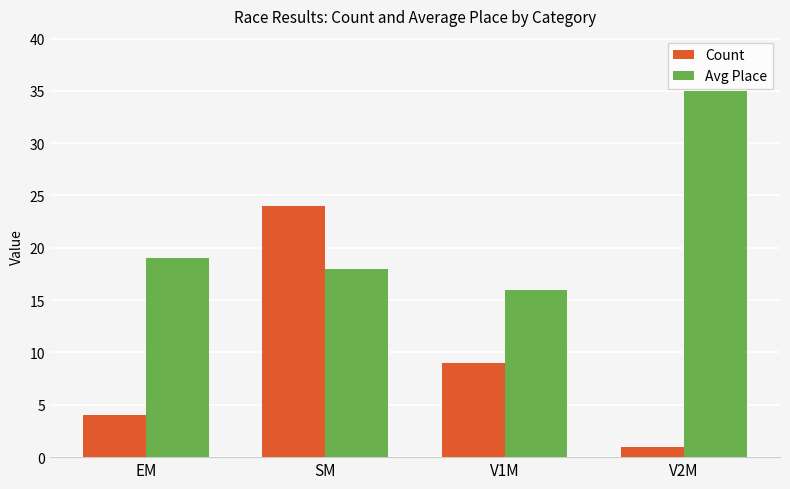

What is the sum of the Avg Place values at EM and SM?

37